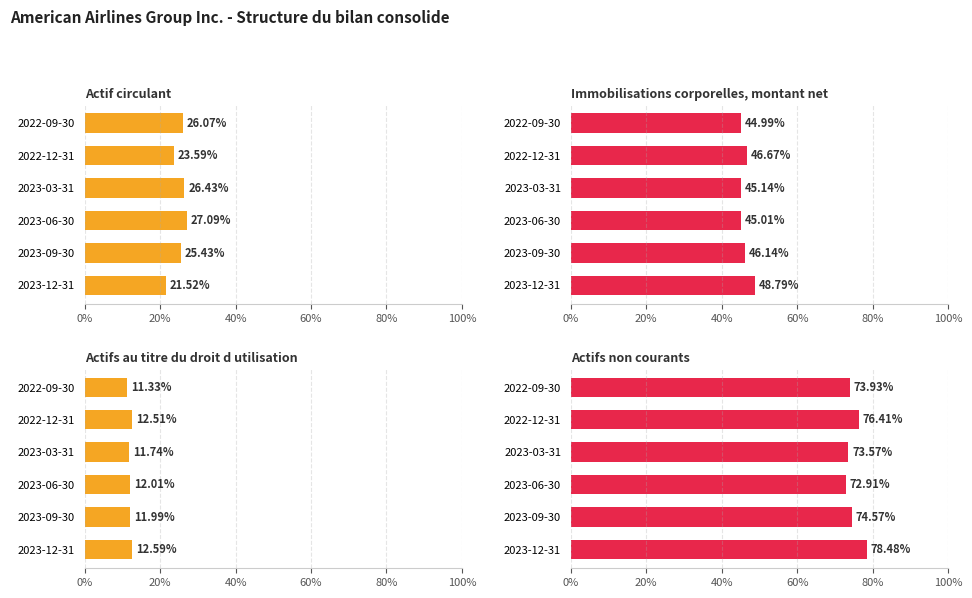

What are all the series names shown in the legend?

Actif circulant, Immobilisations corporelles, montant net, Actifs au titre du droit d utilisation, Actifs non courants